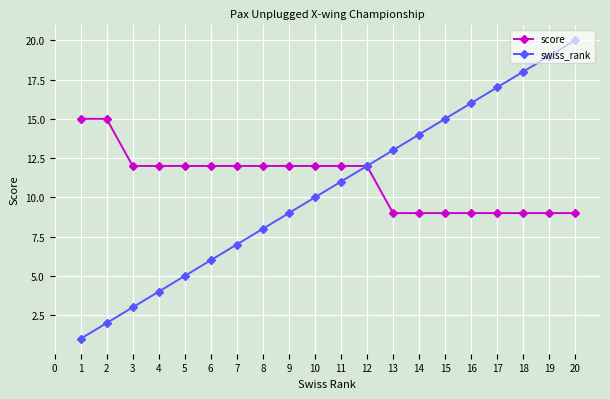

The value of swiss_rank at 16 is 22. True or false?

False